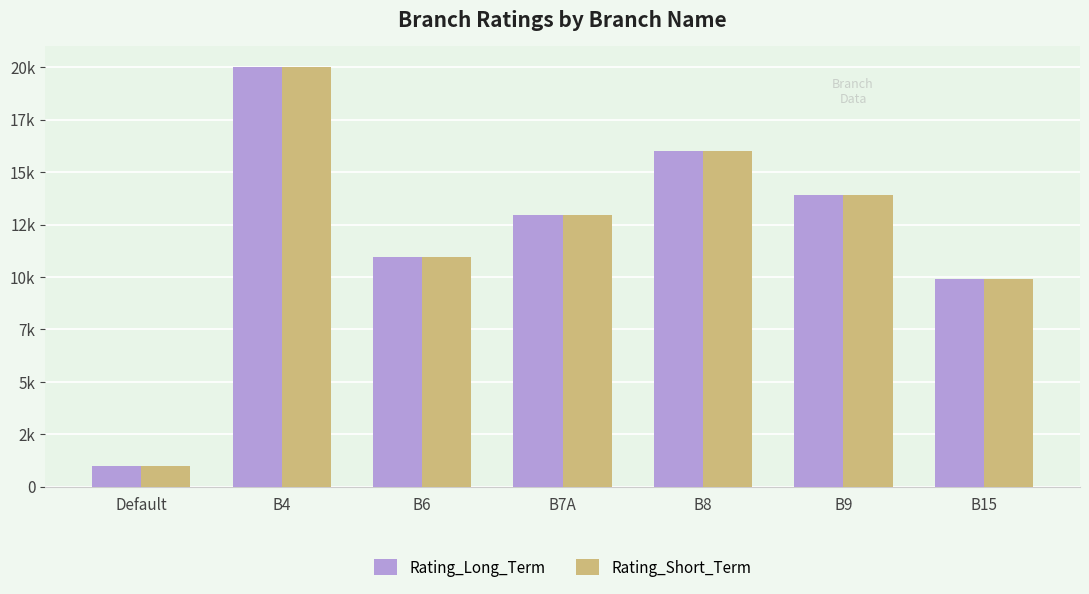

Rank the series by their maximum value, from lowest to highest.

Rating_Long_Term, Rating_Short_Term